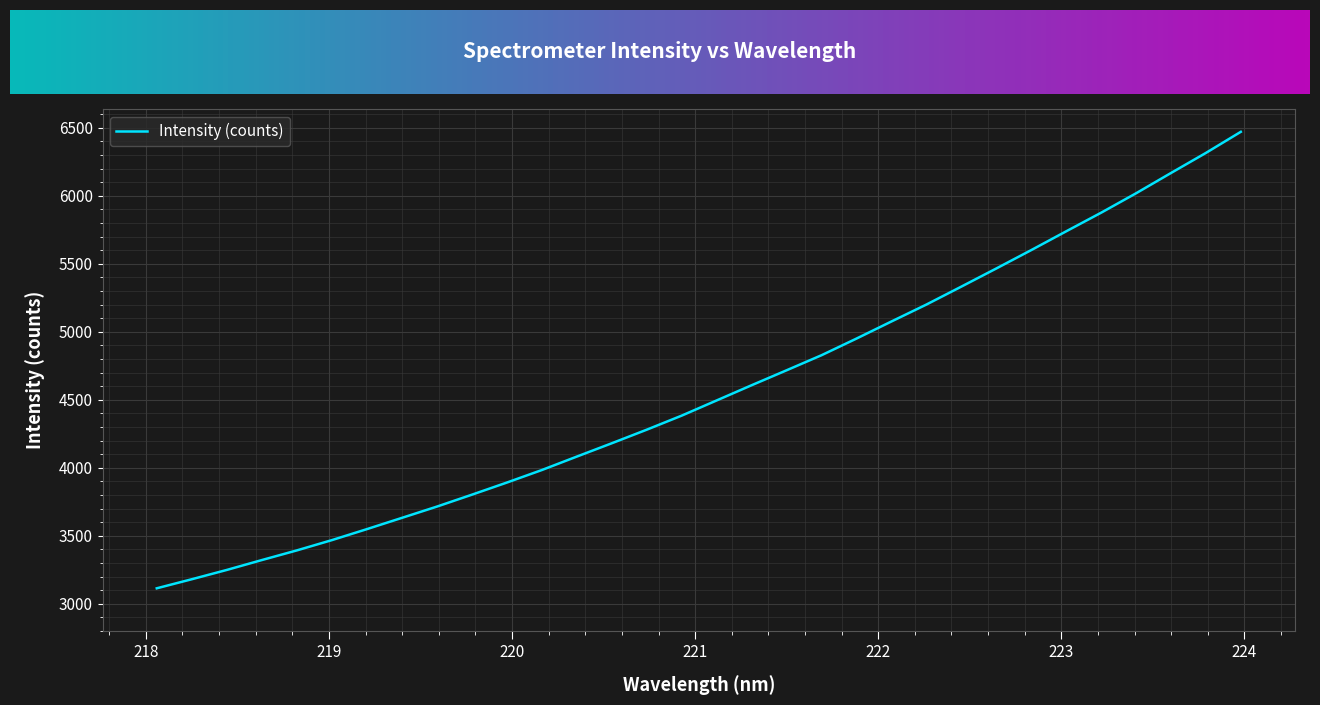

What is the maximum value shown in the chart?

6470.9